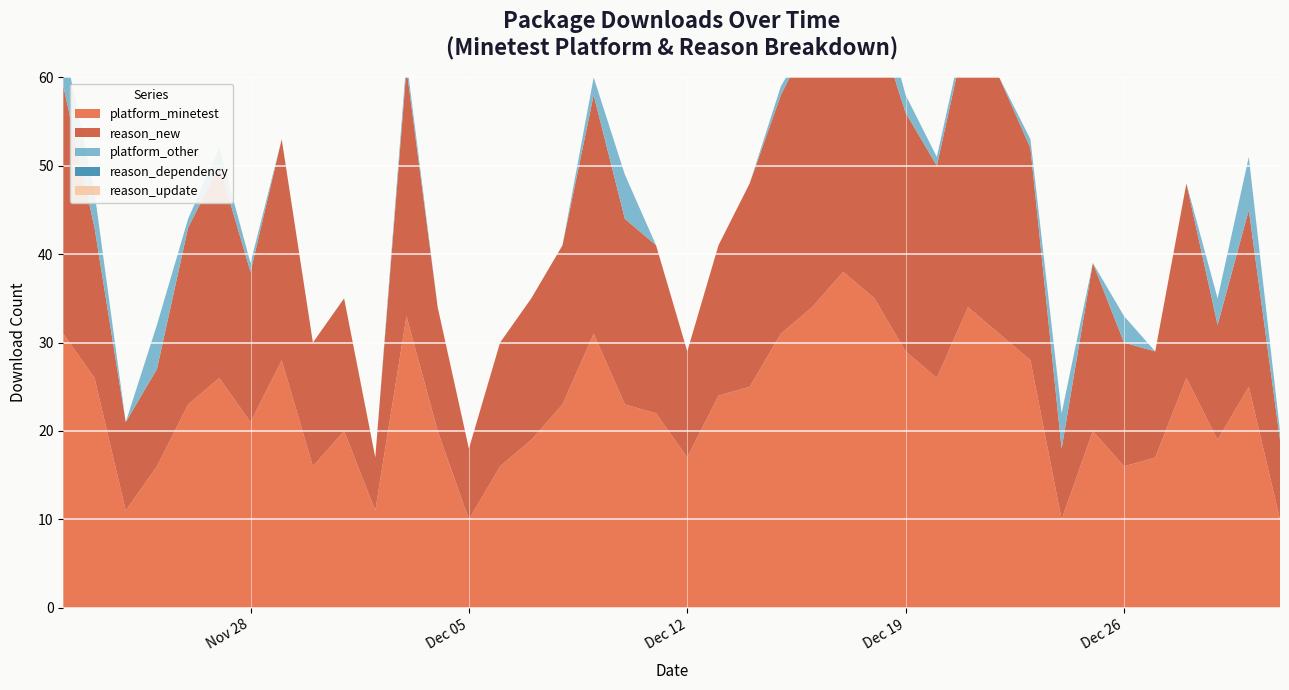

Reading right to left, what are all the values shown in this chart?

platform_minetest: 2022-12-31=10	2022-12-30=25	2022-12-29=19	2022-12-28=26	2022-12-27=17	2022-12-26=16	2022-12-25=20	2022-12-24=10	2022-12-23=28	2022-12-22=31	2022-12-21=34	2022-12-20=26	2022-12-19=29	2022-12-18=35	2022-12-17=38	2022-12-16=34	2022-12-15=31	2022-12-14=25	2022-12-13=24	2022-12-12=17	2022-12-11=22	2022-12-10=23	2022-12-09=31	2022-12-08=23	2022-12-07=19	2022-12-06=16	2022-12-05=10	2022-12-04=20	2022-12-03=33	2022-12-02=11	2022-12-01=20	2022-11-30=16	2022-11-29=28	2022-11-28=21	2022-11-27=26	2022-11-26=23	2022-11-25=16	2022-11-24=11	2022-11-23=26	2022-11-22=31
reason_new: 2022-12-31=9	2022-12-30=20	2022-12-29=13	2022-12-28=22	2022-12-27=12	2022-12-26=14	2022-12-25=19	2022-12-24=8	2022-12-23=24	2022-12-22=29	2022-12-21=32	2022-12-20=24	2022-12-19=27	2022-12-18=32	2022-12-17=35	2022-12-16=31	2022-12-15=27	2022-12-14=23	2022-12-13=17	2022-12-12=12	2022-12-11=19	2022-12-10=21	2022-12-09=27	2022-12-08=18	2022-12-07=16	2022-12-06=14	2022-12-05=8	2022-12-04=14	2022-12-03=28	2022-12-02=6	2022-12-01=15	2022-11-30=14	2022-11-29=25	2022-11-28=17	2022-11-27=24	2022-11-26=20	2022-11-25=11	2022-11-24=10	2022-11-23=17	2022-11-22=28
platform_other: 2022-12-31=1	2022-12-30=6	2022-12-29=3	2022-12-28=0	2022-12-27=0	2022-12-26=3	2022-12-25=0	2022-12-24=4	2022-12-23=1	2022-12-22=0	2022-12-21=1	2022-12-20=1	2022-12-19=2	2022-12-18=4	2022-12-17=1	2022-12-16=0	2022-12-15=1	2022-12-14=0	2022-12-13=0	2022-12-12=0	2022-12-11=0	2022-12-10=5	2022-12-09=2	2022-12-08=0	2022-12-07=0	2022-12-06=0	2022-12-05=0	2022-12-04=0	2022-12-03=1	2022-12-02=0	2022-12-01=0	2022-11-30=0	2022-11-29=0	2022-11-28=1	2022-11-27=2	2022-11-26=1	2022-11-25=5	2022-11-24=0	2022-11-23=4	2022-11-22=5
reason_dependency: 2022-12-31=0	2022-12-30=0	2022-12-29=0	2022-12-28=0	2022-12-27=0	2022-12-26=0	2022-12-25=0	2022-12-24=0	2022-12-23=0	2022-12-22=0	2022-12-21=0	2022-12-20=0	2022-12-19=0	2022-12-18=0	2022-12-17=0	2022-12-16=0	2022-12-15=0	2022-12-14=0	2022-12-13=0	2022-12-12=0	2022-12-11=0	2022-12-10=0	2022-12-09=0	2022-12-08=0	2022-12-07=0	2022-12-06=0	2022-12-05=0	2022-12-04=0	2022-12-03=0	2022-12-02=0	2022-12-01=0	2022-11-30=0	2022-11-29=0	2022-11-28=0	2022-11-27=0	2022-11-26=0	2022-11-25=0	2022-11-24=0	2022-11-23=0	2022-11-22=0
reason_update: 2022-12-31=0	2022-12-30=0	2022-12-29=0	2022-12-28=0	2022-12-27=0	2022-12-26=0	2022-12-25=0	2022-12-24=0	2022-12-23=0	2022-12-22=0	2022-12-21=0	2022-12-20=0	2022-12-19=0	2022-12-18=0	2022-12-17=0	2022-12-16=0	2022-12-15=0	2022-12-14=0	2022-12-13=0	2022-12-12=0	2022-12-11=0	2022-12-10=0	2022-12-09=0	2022-12-08=0	2022-12-07=0	2022-12-06=0	2022-12-05=0	2022-12-04=0	2022-12-03=0	2022-12-02=0	2022-12-01=0	2022-11-30=0	2022-11-29=0	2022-11-28=0	2022-11-27=0	2022-11-26=0	2022-11-25=0	2022-11-24=0	2022-11-23=0	2022-11-22=0